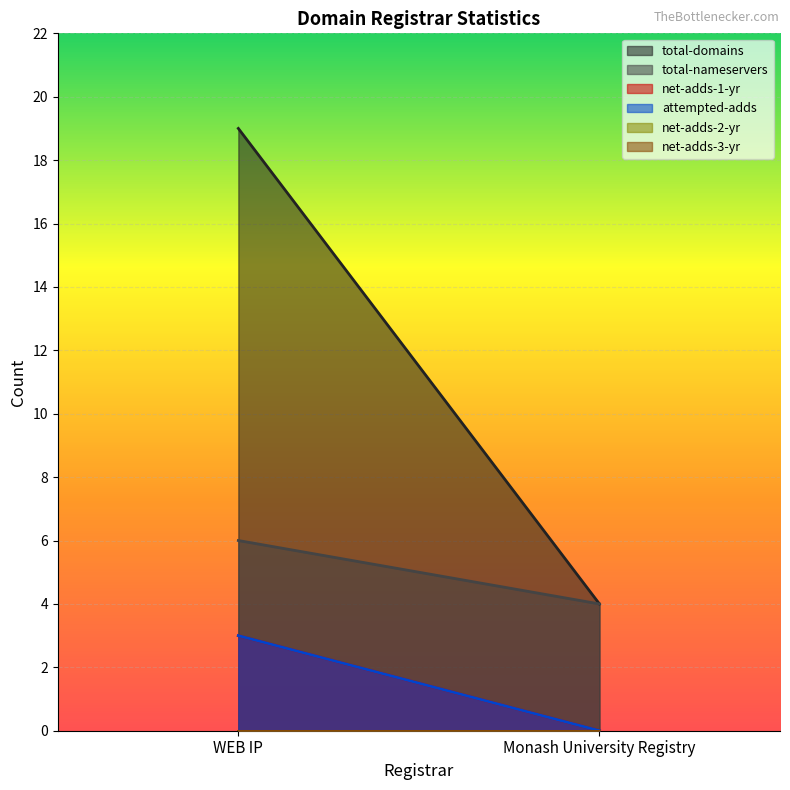

The attempted-adds series shows -1 at Monash University Registry. True or false?

False